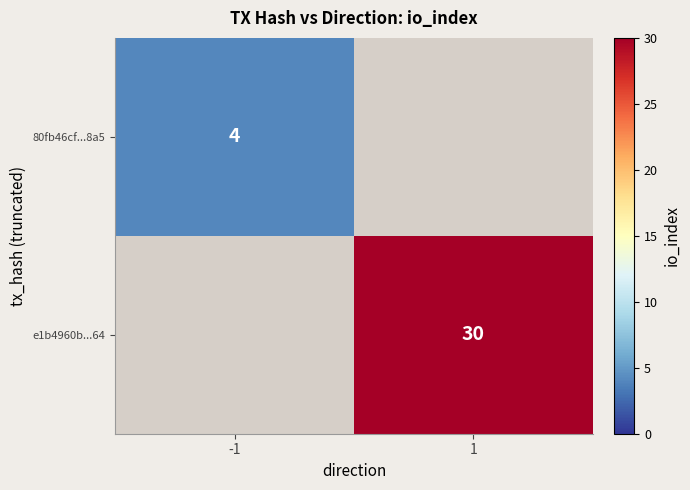

The 80fb46cf...8a5 series shows 6 at -1. True or false?

False